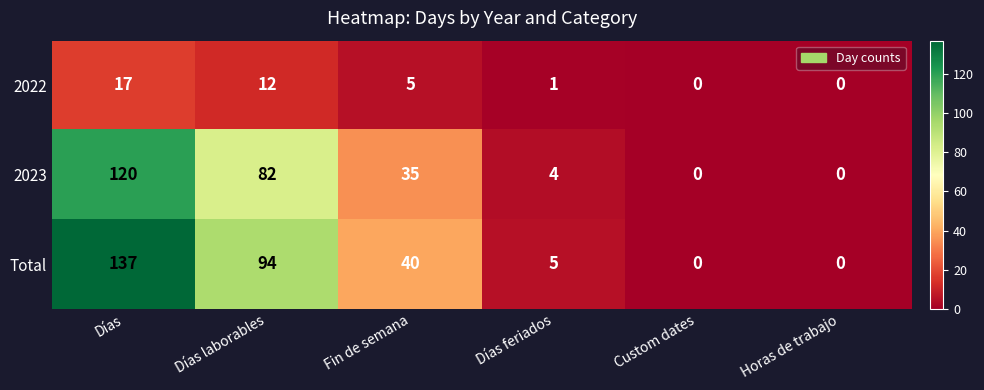

Is it true that 2023 equals 120 at Días?

True